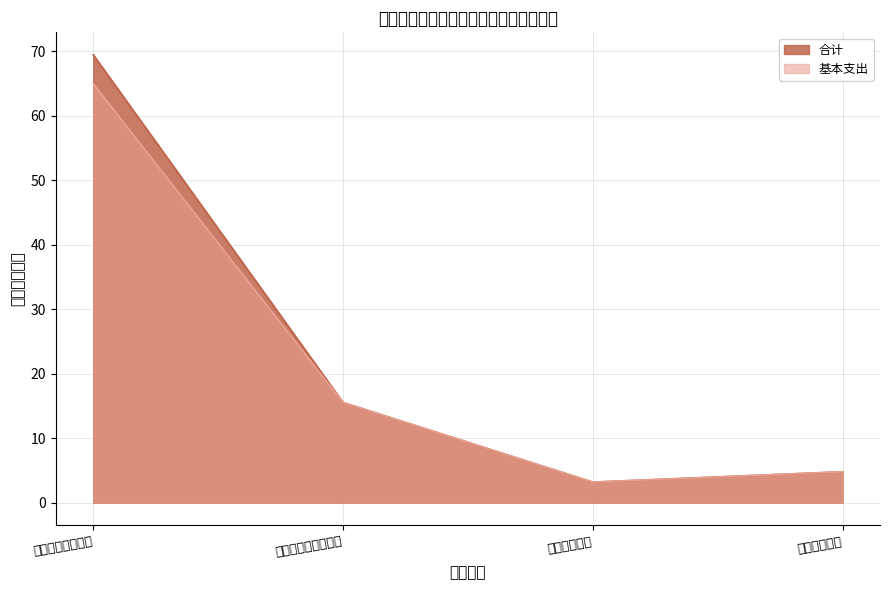

What is the sum of the 基本支出 values at 卫生健康支出 and 社会保障和就业支出?

18.8